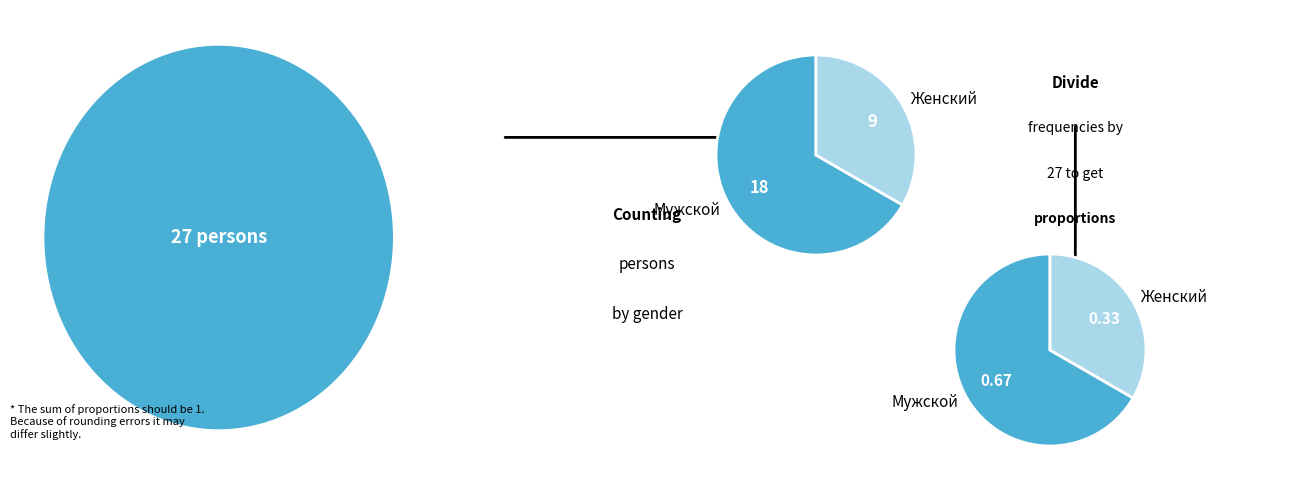

Which slice is the smallest?

Женский